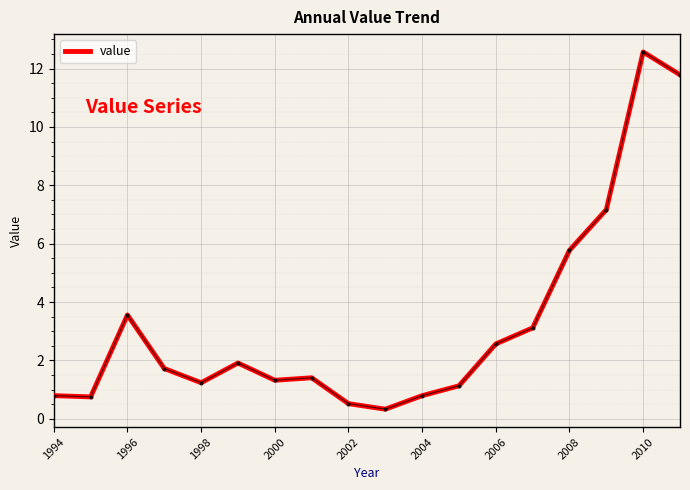

How many lines are shown in the chart?

1